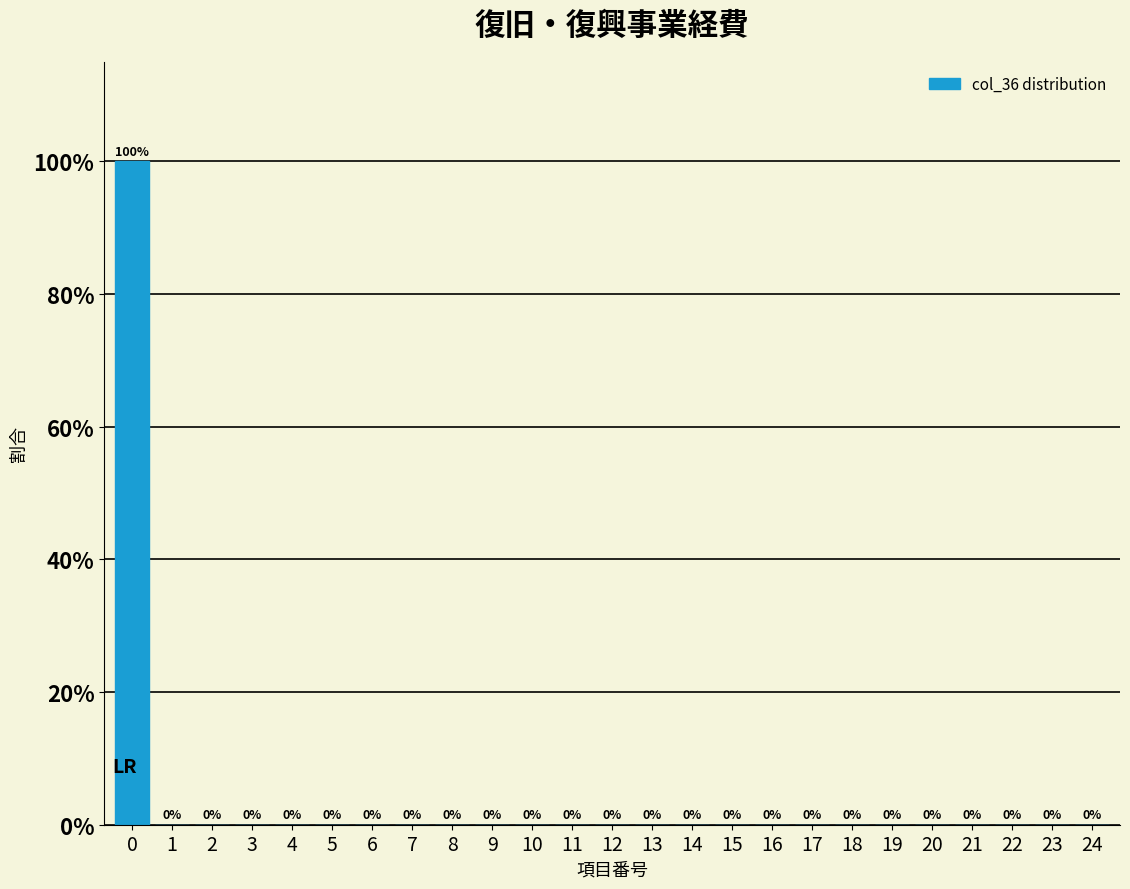

Reading left to right, extract all data points from this chart.

0=100	1=0	2=0	3=0	4=0	5=0	6=0	7=0	8=0	9=0	10=0	11=0	12=0	13=0	14=0	15=0	16=0	17=0	18=0	19=0	20=0	21=0	22=0	23=0	24=0